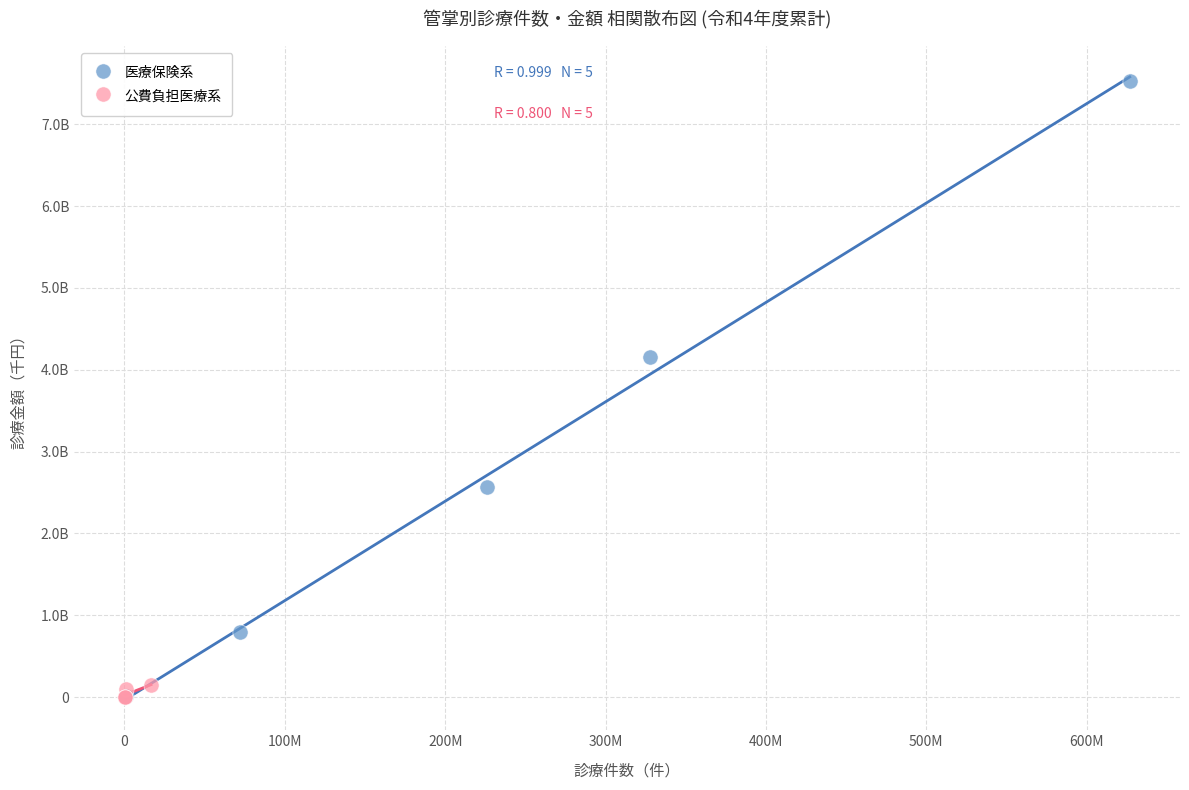

What are all the series names shown in the legend?

医療保険系, 公費負担医療系